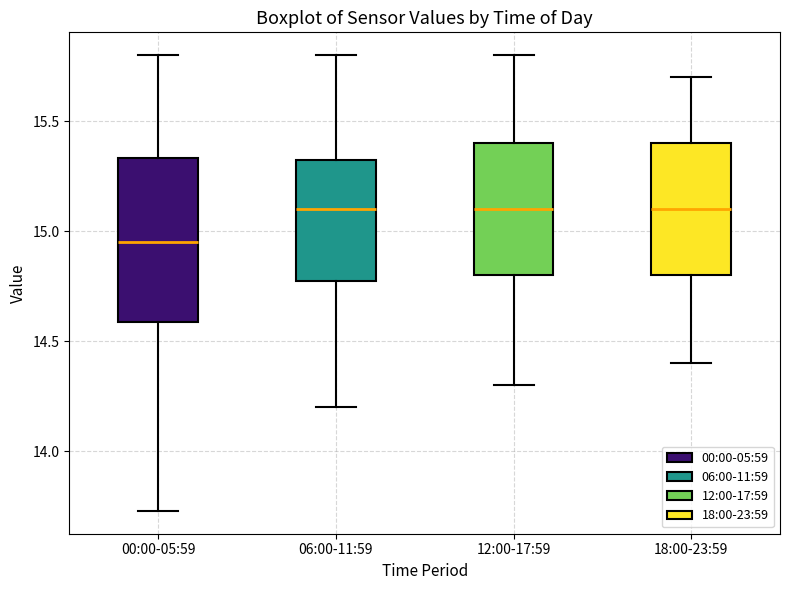

Reading left to right, transcribe this box plot: for each box, give where its median line is, the range the box spans, and where its two whiskers end, as read against the y-axis. The values are not printed on the chart, so give them approximately, as read against the axis.

00:00-05:59: median 14.95, box 14.60 to 15.35, whiskers 13.75 to 15.80
06:00-11:59: median 15.10, box 14.80 to 15.35, whiskers 14.20 to 15.80
12:00-17:59: median 15.10, box 14.80 to 15.40, whiskers 14.30 to 15.80
18:00-23:59: median 15.10, box 14.80 to 15.40, whiskers 14.40 to 15.70